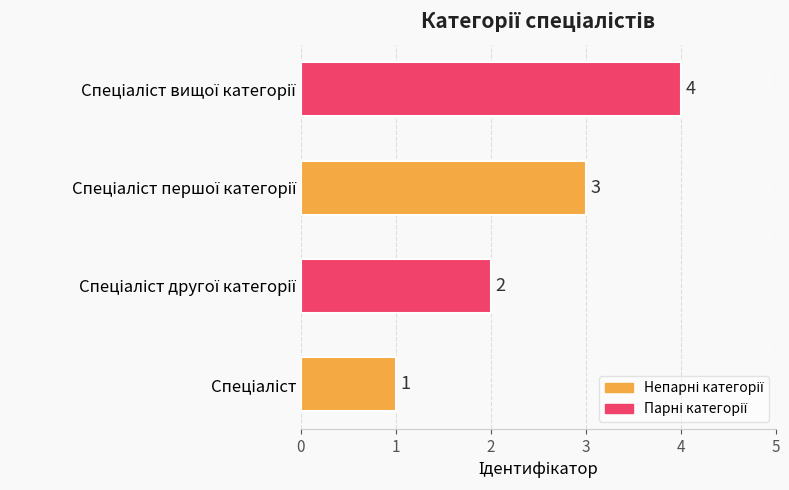

What is the difference between the maximum and minimum values?

3